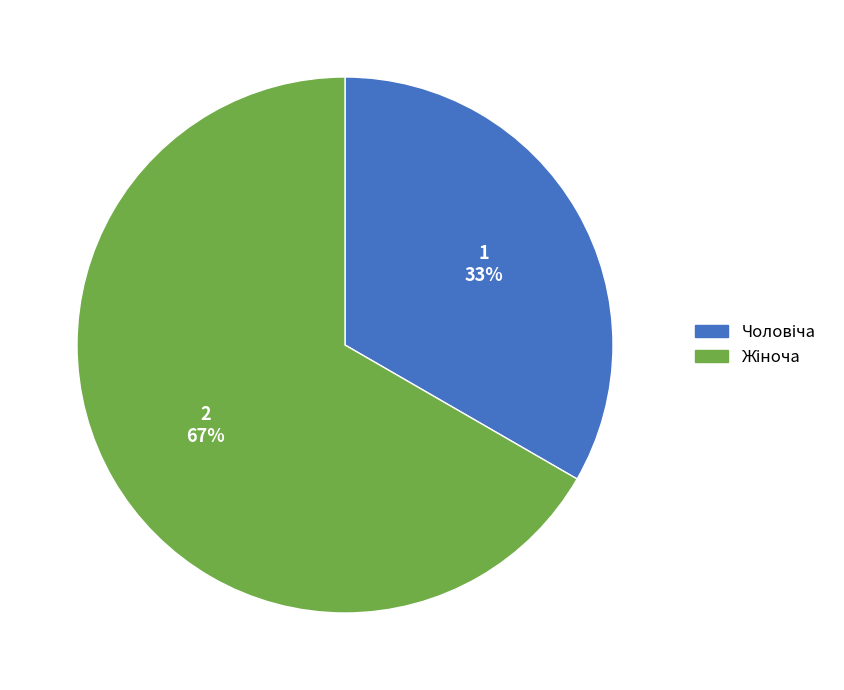

Is there a majority slice in this chart?

Yes